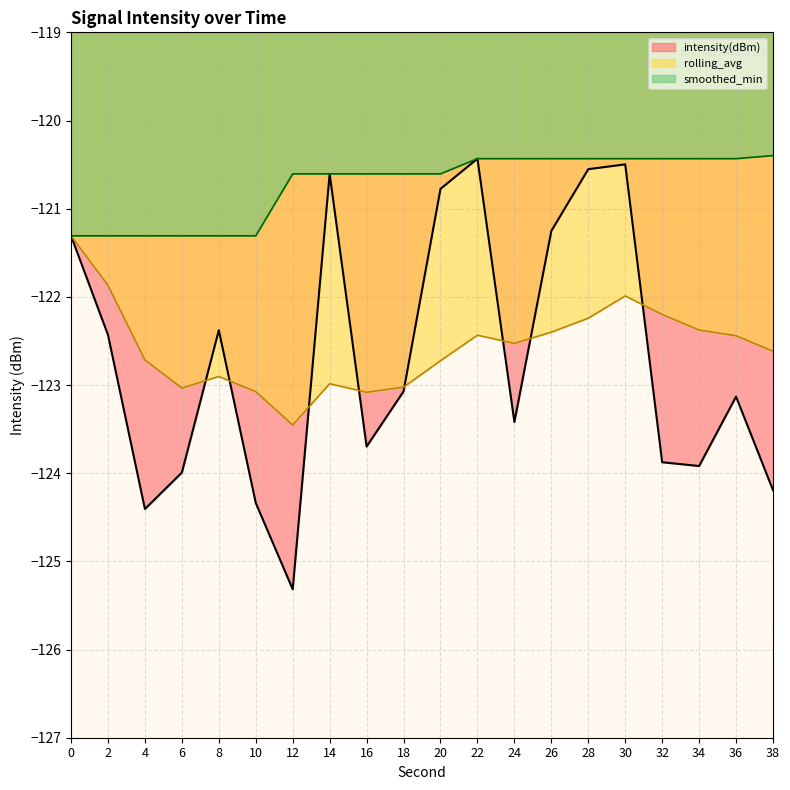

Does the chart display data point markers on the line(s)?

No